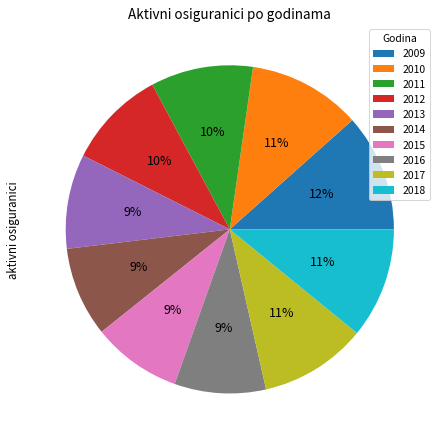

Do 2014 and 2011 together represent more than half of the pie?

No